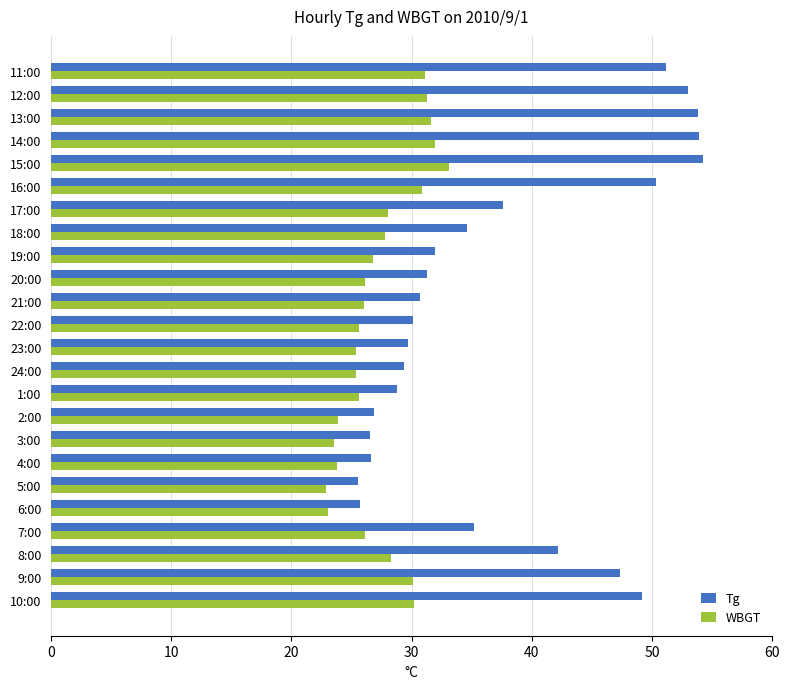

Rank the series by their average value, from highest to lowest.

Tg, WBGT